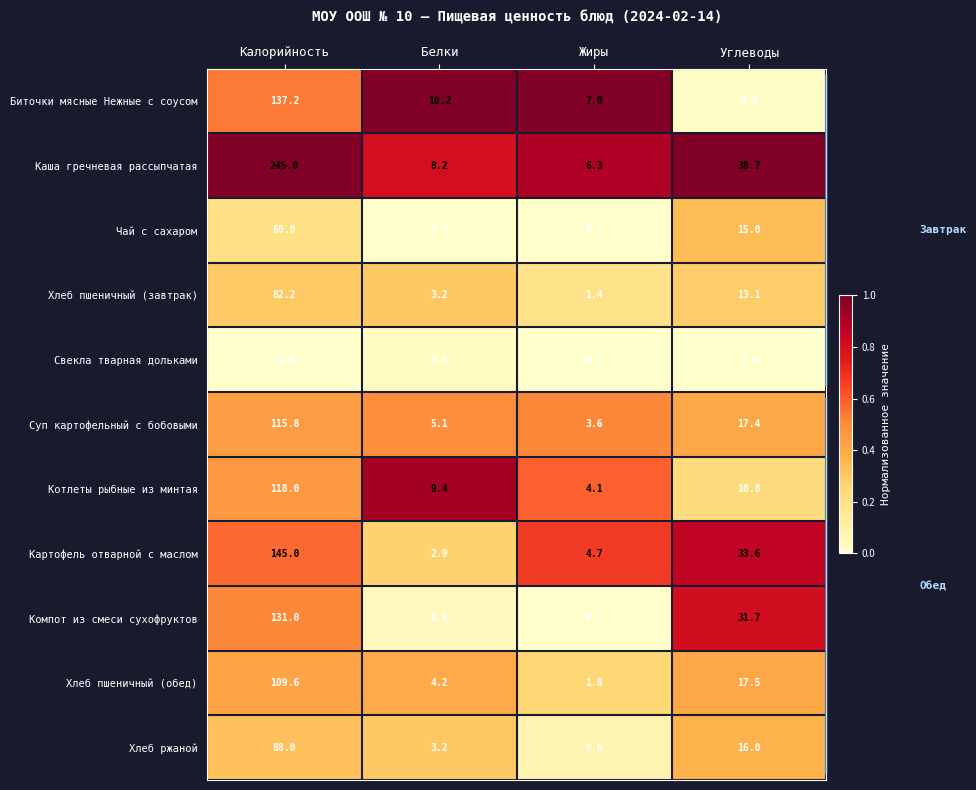

Which label corresponds to the largest value in the chart?

Калорийность